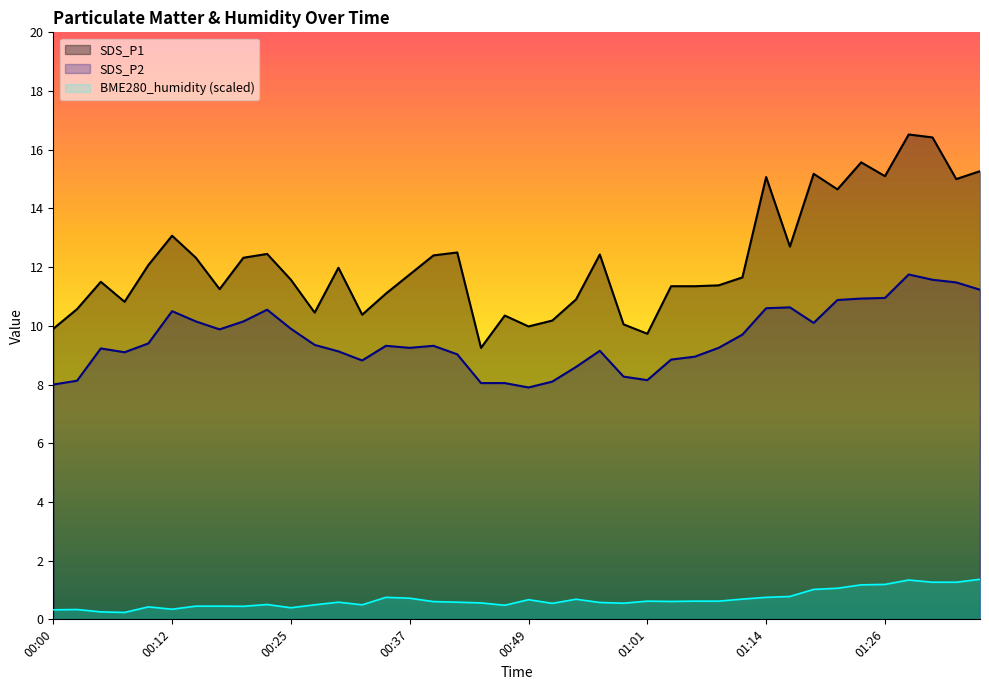

True or false: SDS_P2 and SDS_P1 intersect in this chart.

False